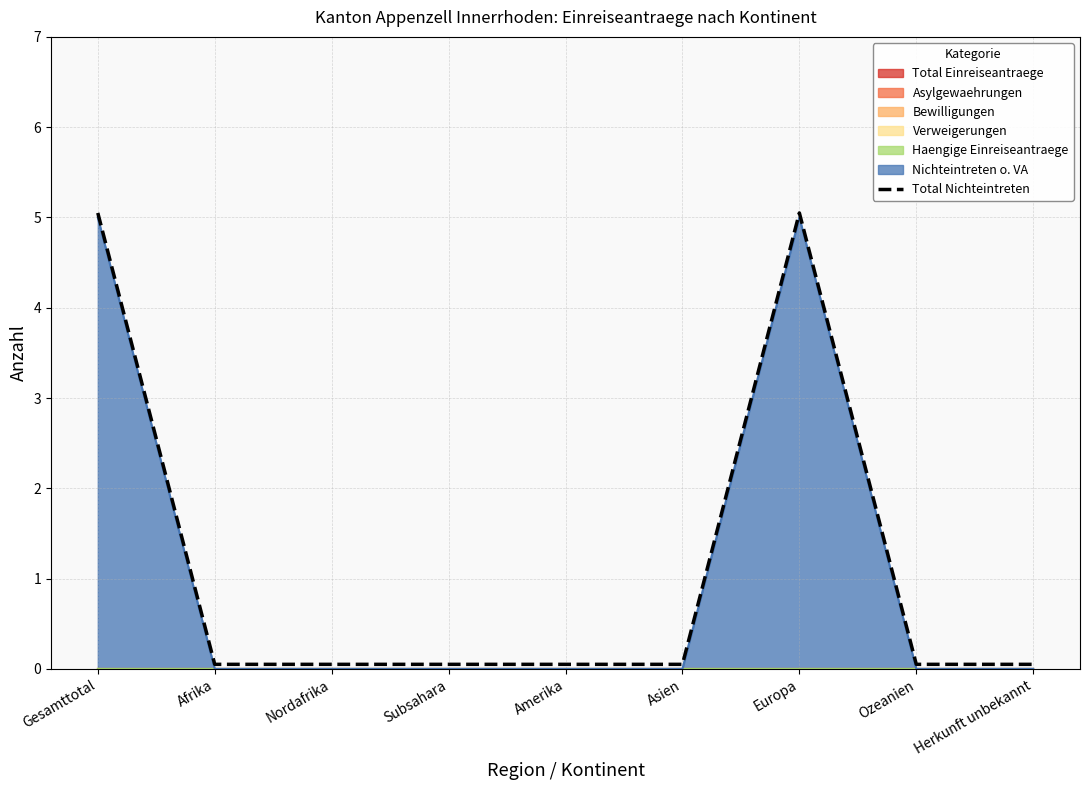

Reading left to right, extract all data points from this chart.

5.0	0.1	0.1	0.1	0.1	0.1	5.0	0.1	0.1